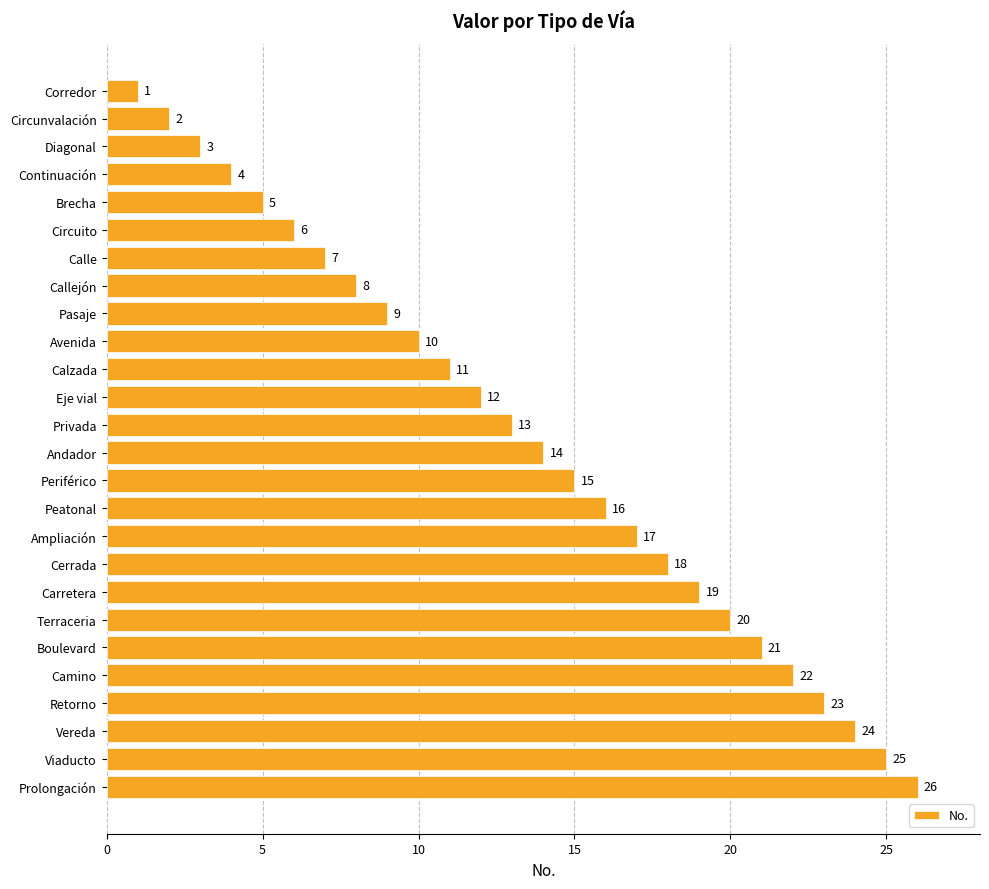

What is the label of the 22nd bar from the bottom?

Brecha